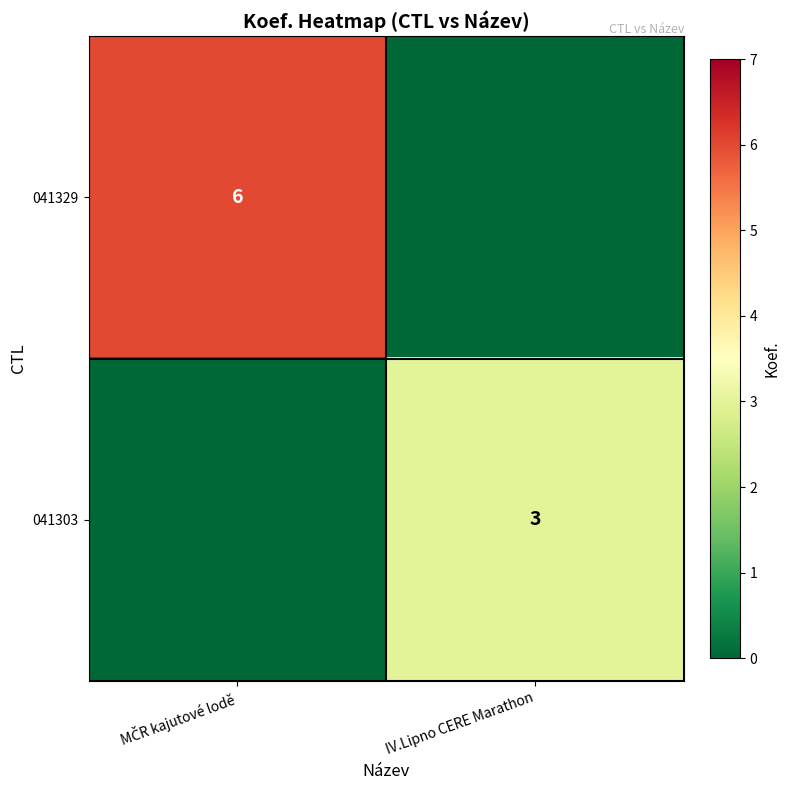

How many categories are shown in the chart?

2